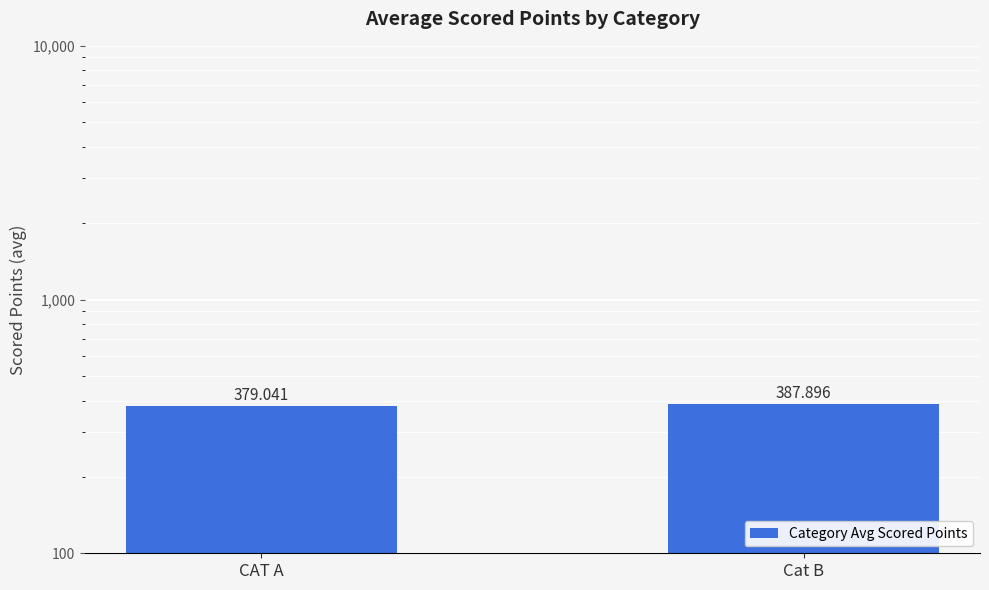

Reading right to left, extract all data points from this chart.

Cat B=387.9	CAT A=379.0